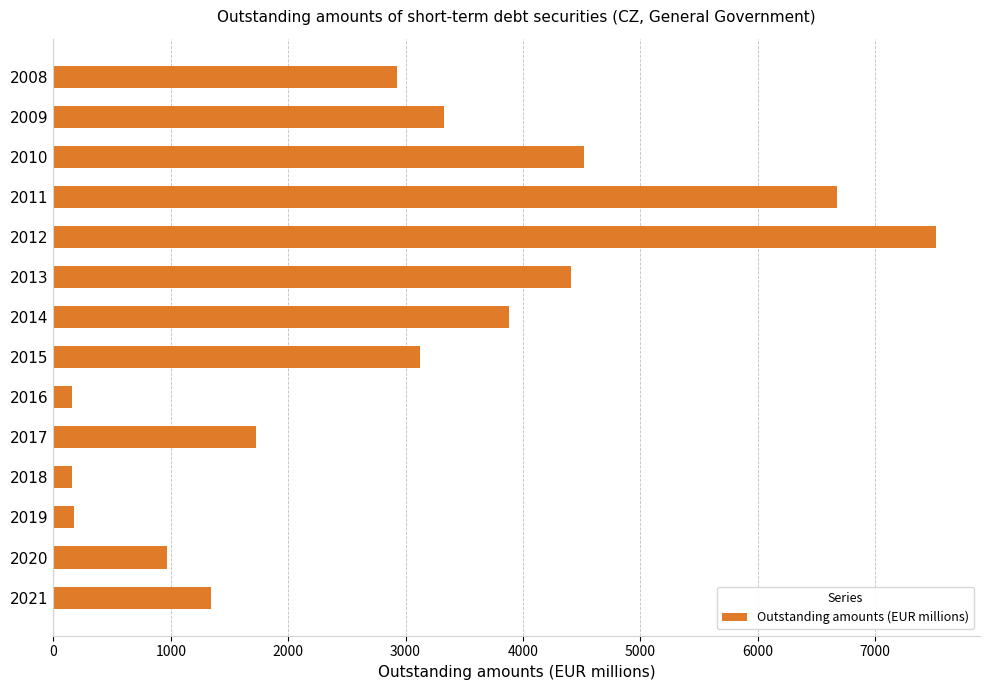

At which label is the value closest to 3838?

2014